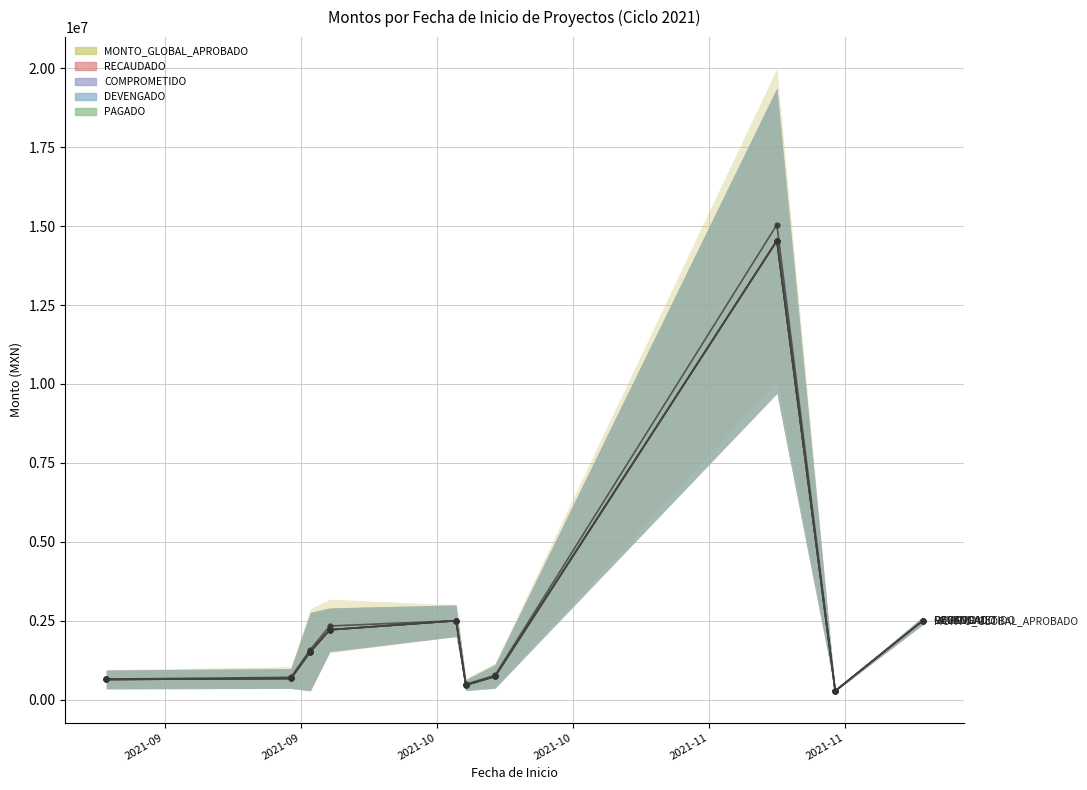

Reading left to right, list all the values displayed in this chart.

MONTO_GLOBAL_APROBADO: 649532.4	706752.5	1586664.6	2333333.3	2500000.0	484920.3	770156.4	15044377.0	278094.8	2500000.0
RECAUDADO: 638446.8	670471.7	1518192.5	2212362.0	2500000.0	462616.0	734249.4	14539469.1	273879.0	2500000.0
COMPROMETIDO: 638446.8	670471.7	1518192.5	2212362.0	2500000.0	462616.0	734249.4	14539469.1	273879.0	2500000.0
DEVENGADO: 638446.8	670471.7	1518192.5	2212362.0	2500000.0	462616.0	734249.4	14539469.1	273879.0	2500000.0
PAGADO: 638446.8	670471.7	1518192.5	2212362.0	2500000.0	462616.0	734249.4	14539469.1	273879.0	2500000.0